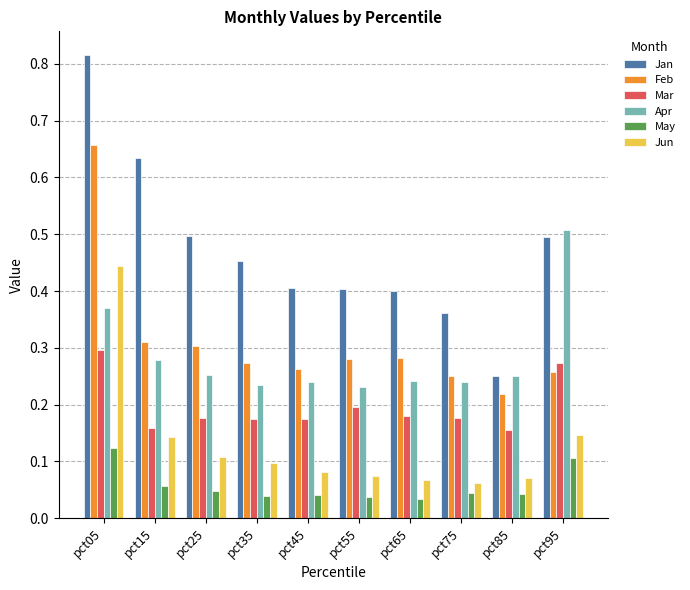

At which category is the sum across all series the highest?

pct05